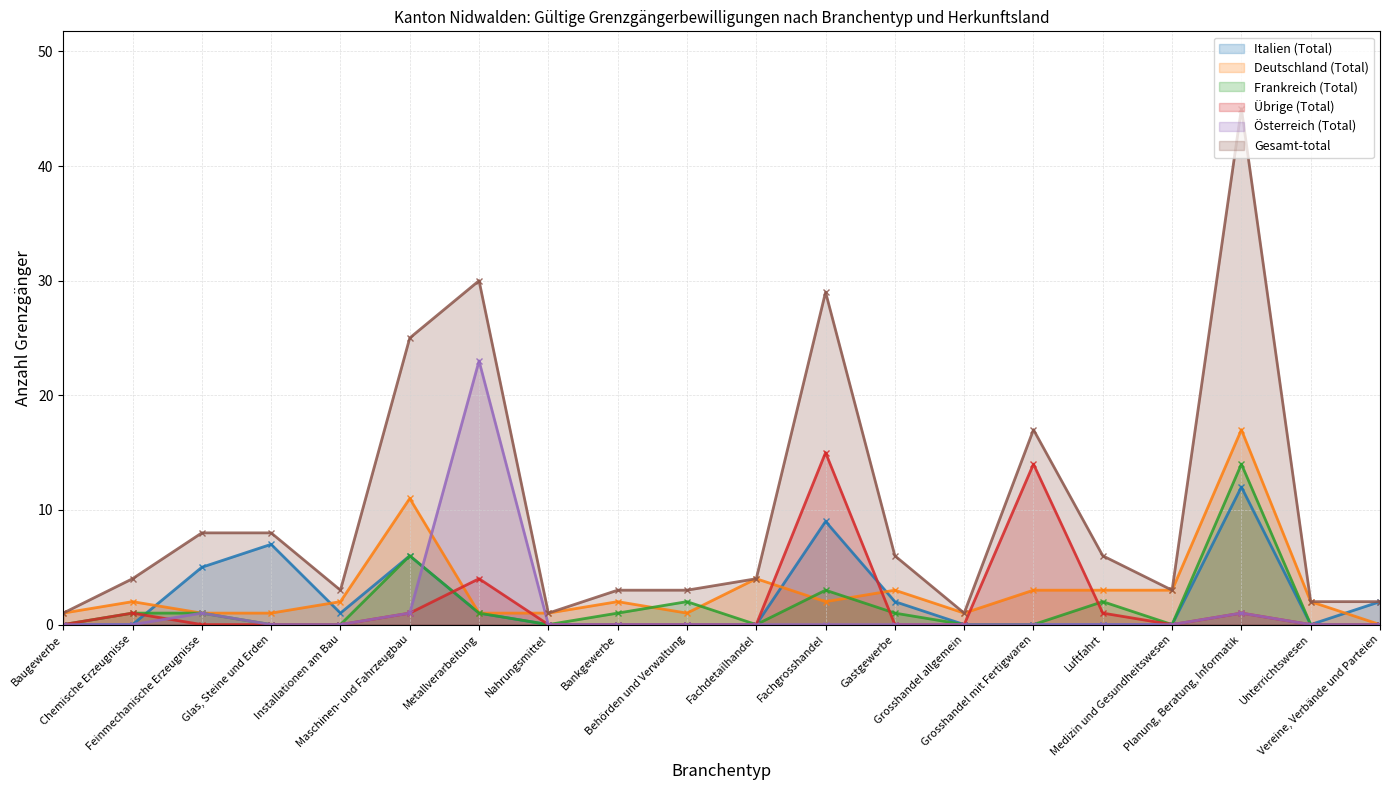

Does the chart display data point markers on the line(s)?

Yes